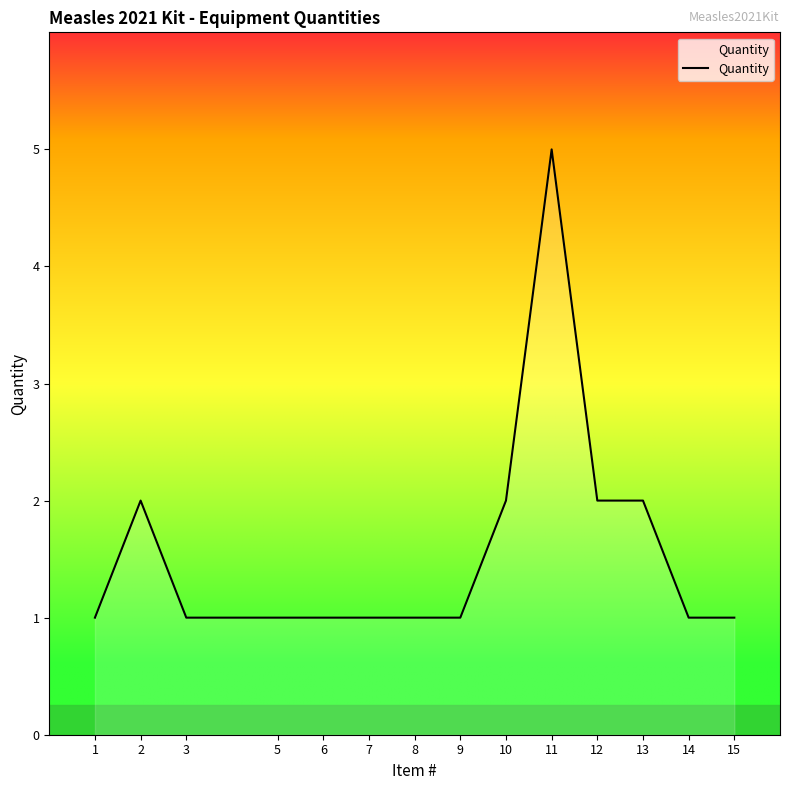

At which category does the data reach its first local peak?

2